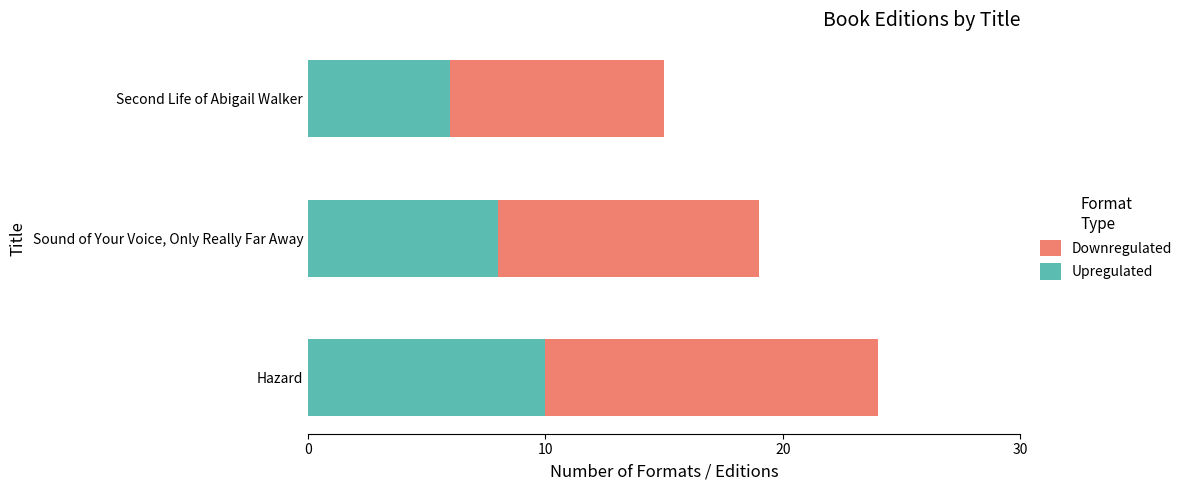

At which label does Upregulated reach its peak?

Hazard